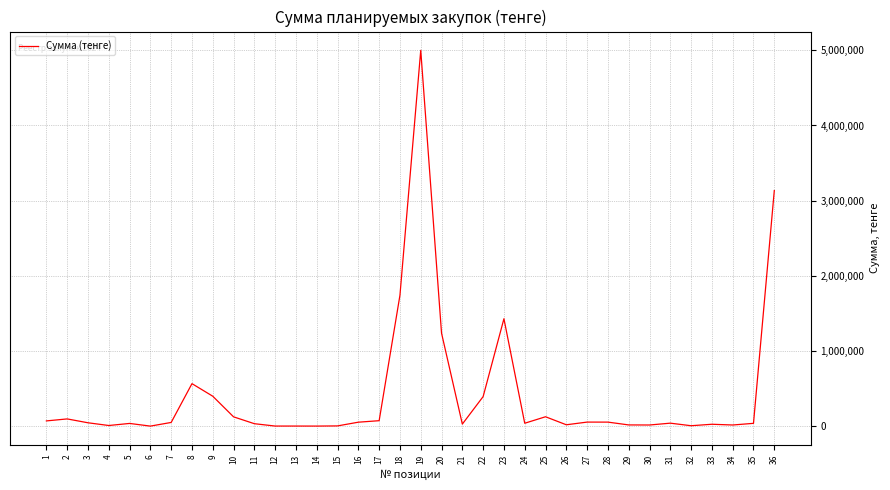

How many values exceed 44250?

18